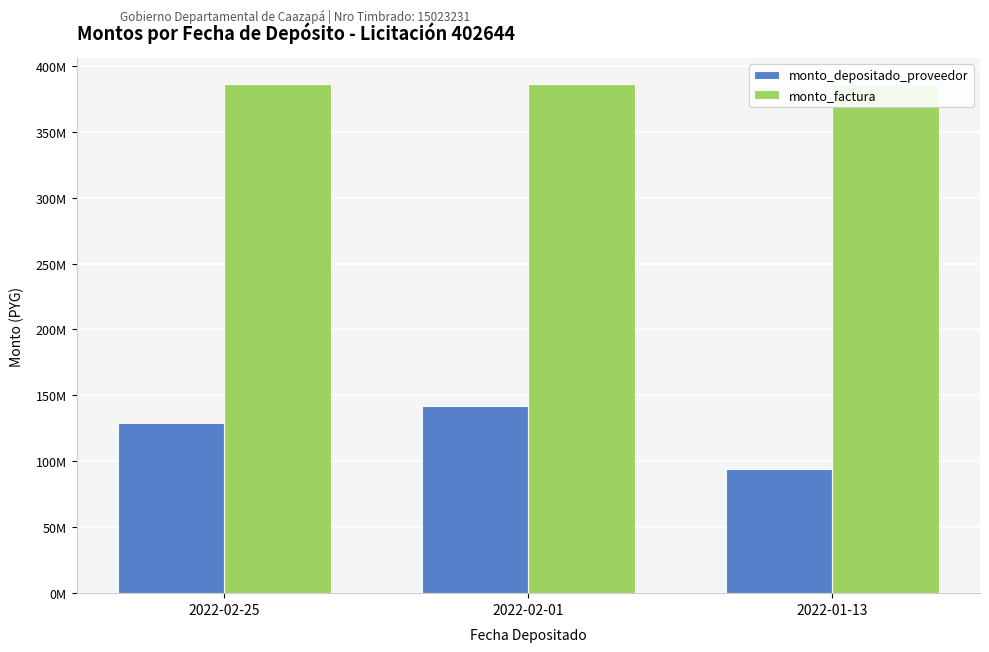

At which category does the chart reach its peak across all series?

2022-02-25